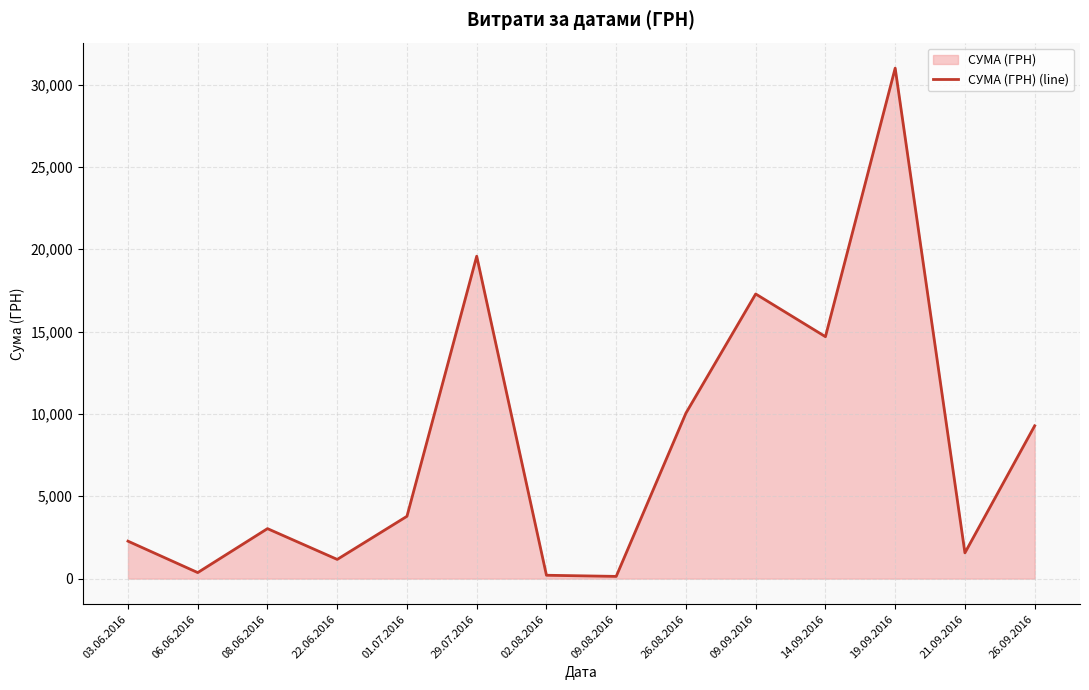

True or false: the data shows 14689.6 at 14.09.2016.

True